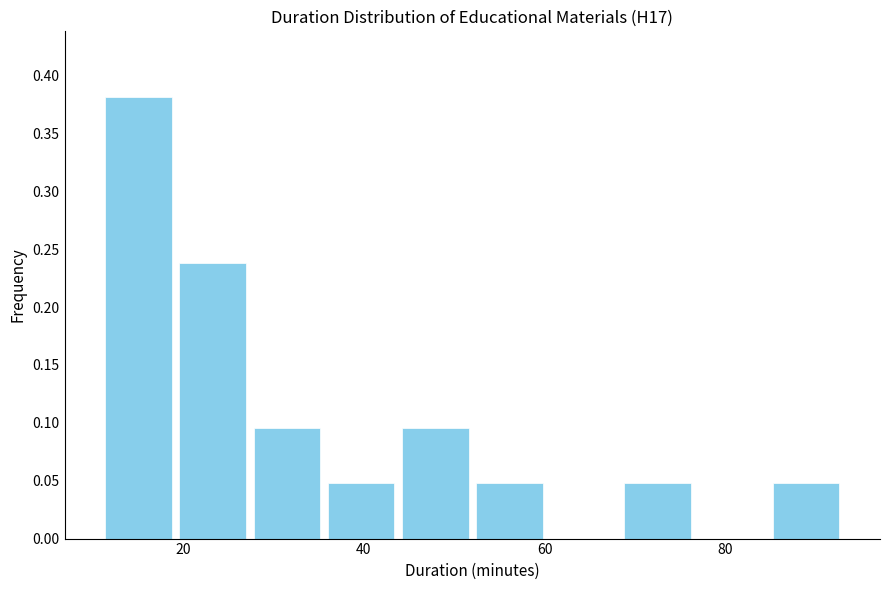

Reading left to right, transcribe this chart: for each bar, give the range it covers on the x-axis and its height. Neither the bar edges nor the heights are printed on the chart, so give them approximately, as read against the axes.

11.0 to 19.2: 0.380
19.2 to 27.4: 0.240
27.4 to 35.6: 0.095
35.6 to 43.8: 0.050
43.8 to 52.0: 0.095
52.0 to 60.2: 0.050
60.2 to 68.4: 0
68.4 to 76.6: 0.050
76.6 to 84.8: 0
84.8 to 93.0: 0.050